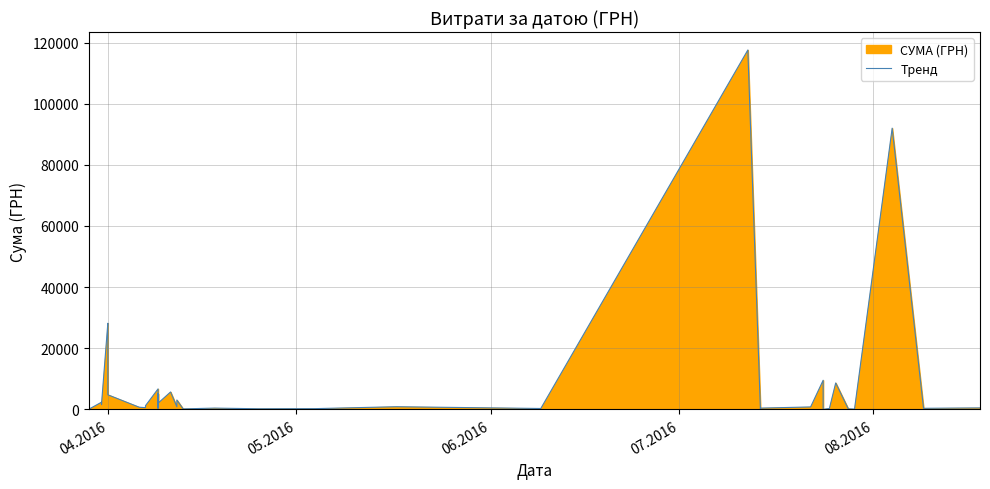

What is the average value?

8264.1